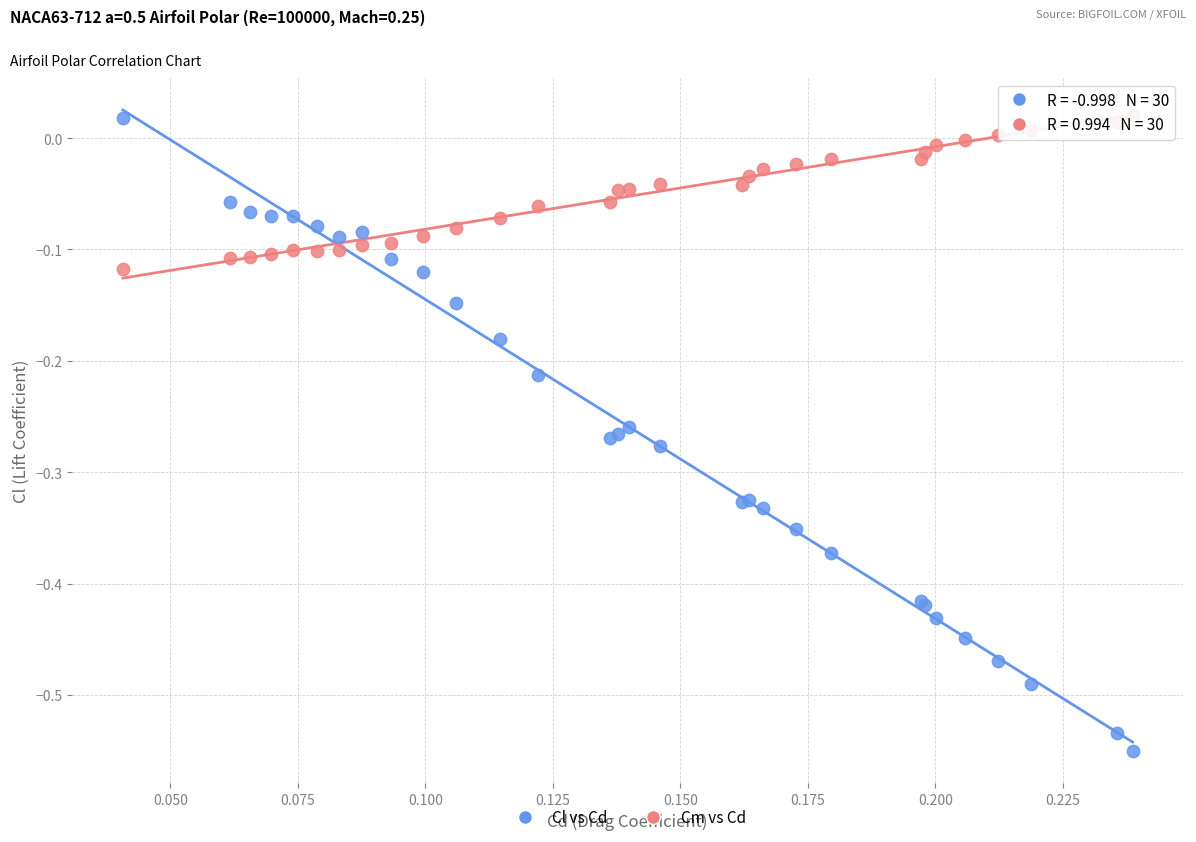

Which series has the widest spread of Y values?

Cl vs Cd